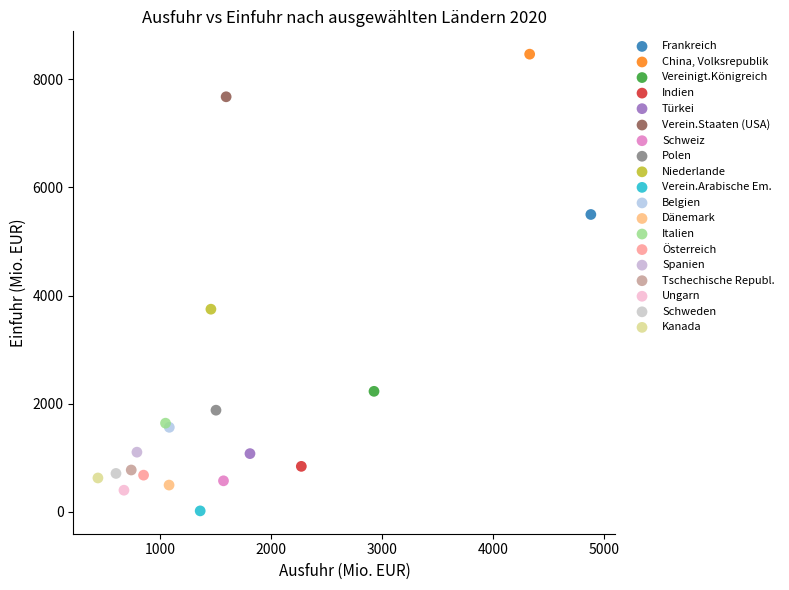

What are all the series names shown in the legend?

Frankreich, China, Volksrepublik, Vereinigt.Königreich, Indien, Türkei, Verein.Staaten (USA), Schweiz, Polen, Niederlande, Verein.Arabische Em., Belgien, Dänemark, Italien, Österreich, Spanien, Tschechische Republ., Ungarn, Schweden, Kanada